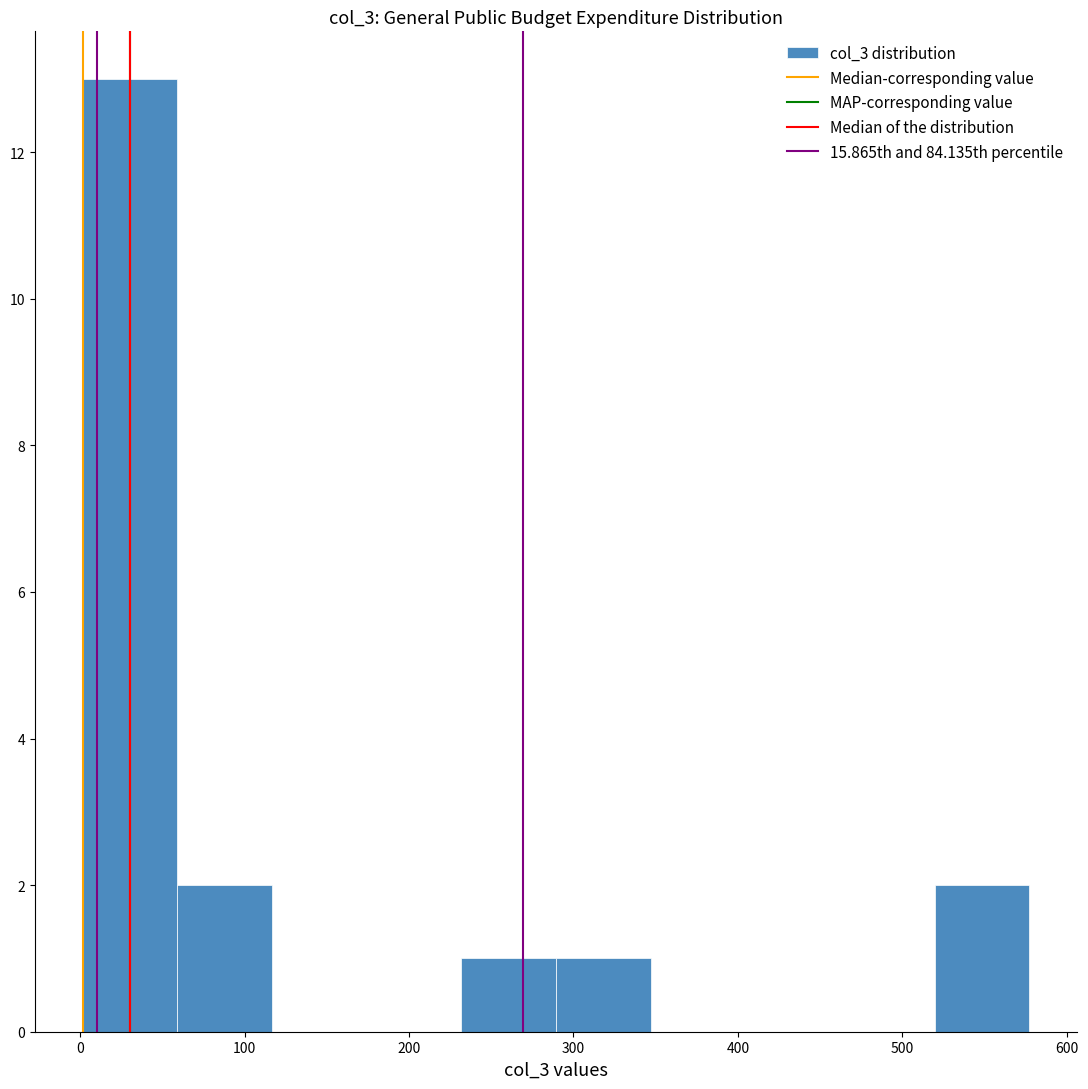

Over which range of the x-axis is the bar tallest?

0 to 60